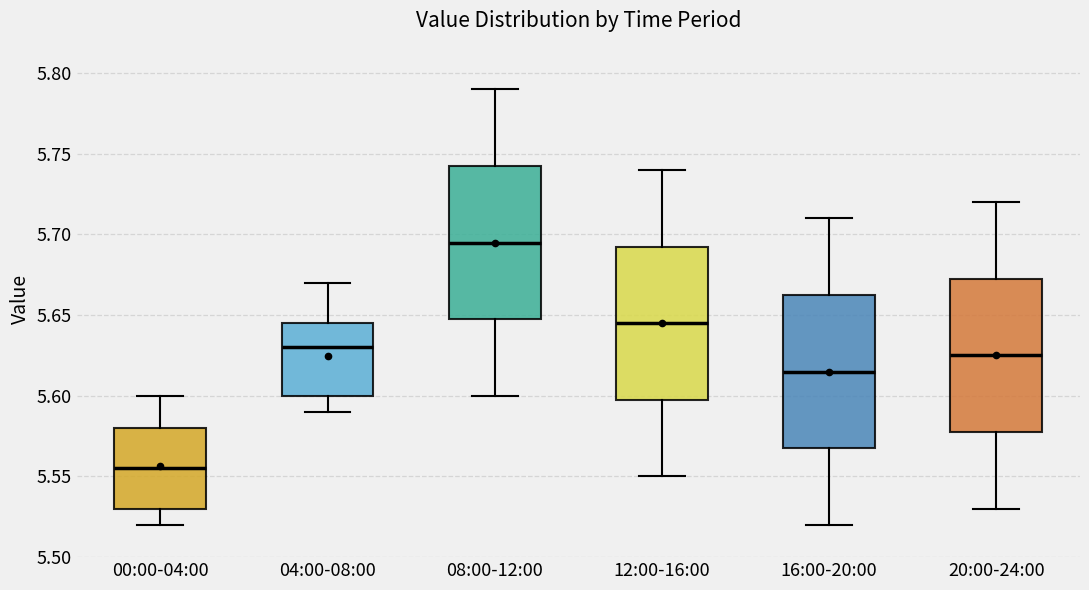

Where is the lower edge of the box for 20:00-24:00 on the y-axis? The values are not printed on the chart, so give them approximately, as read against the axis.

5.580